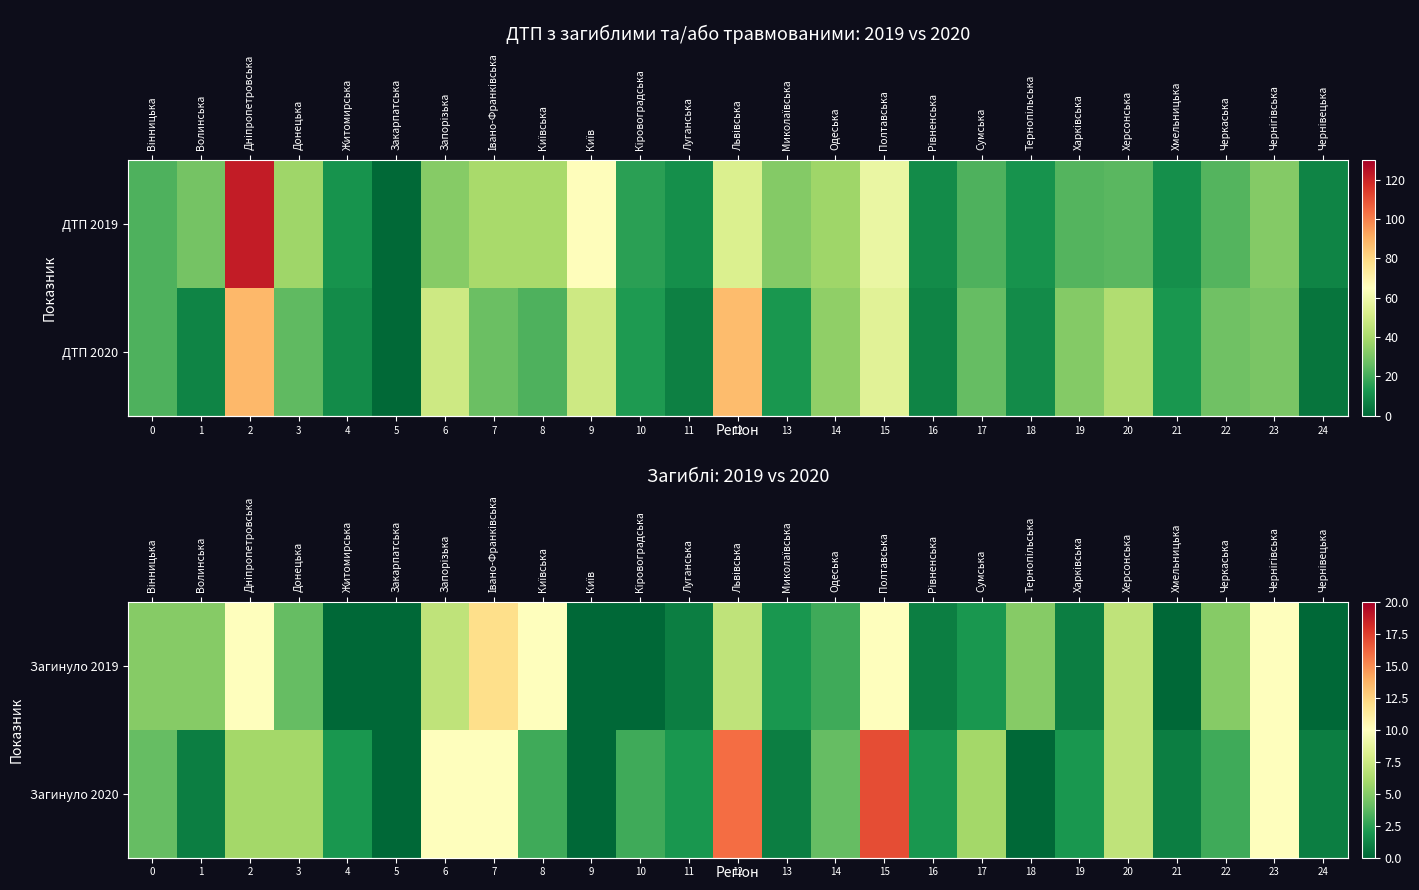

What is the maximum value for row_0?

12